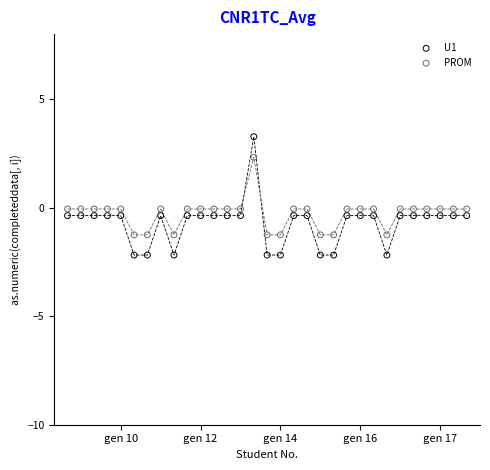

Across all data points, what is the range of X values (max minus min)?

30.0